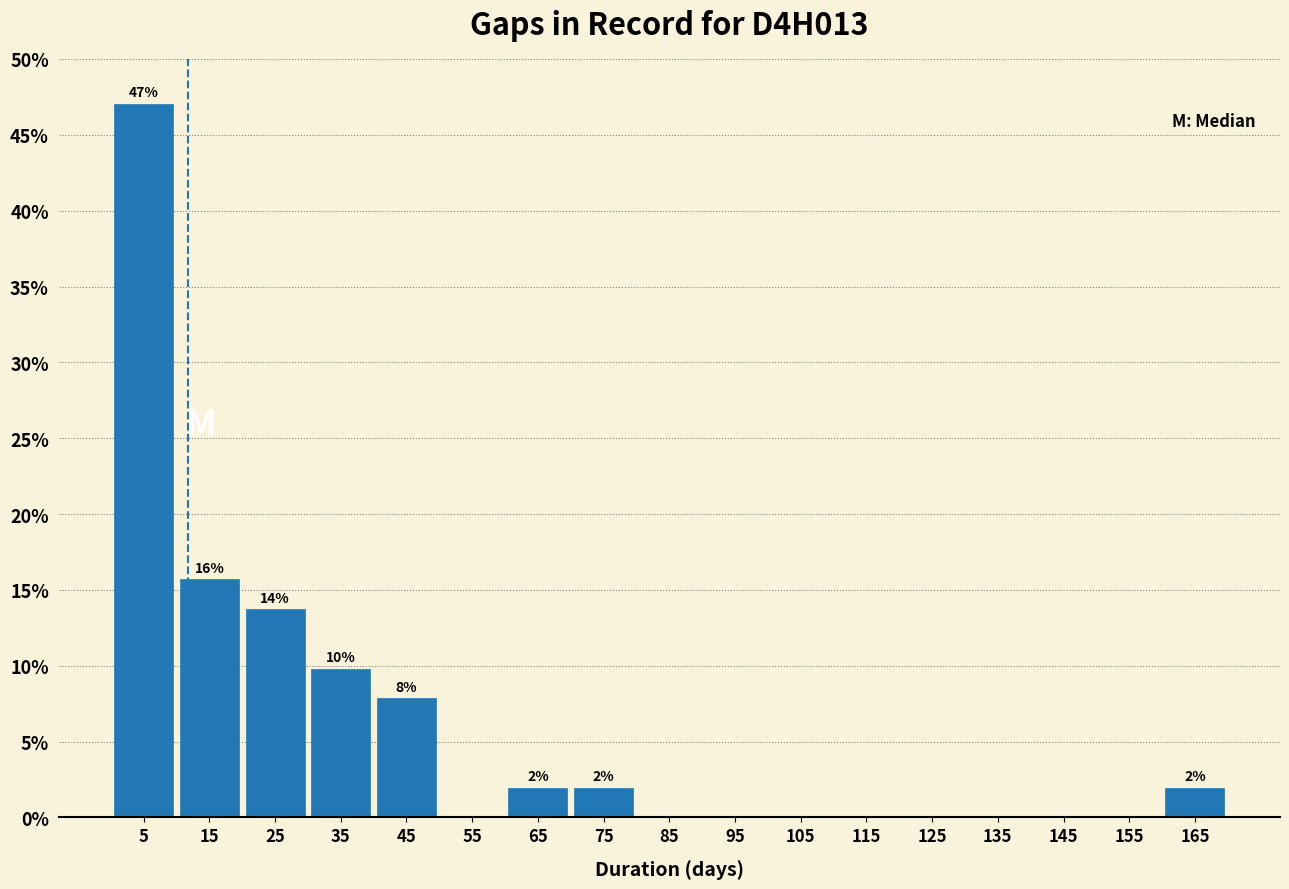

Over which range of the x-axis is the bar tallest?

0 to 10